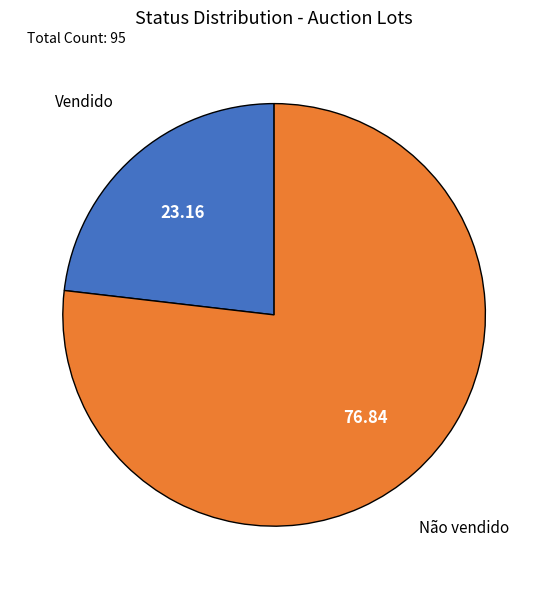

Combined, do Vendido and Não vendido account for over 50%?

Yes